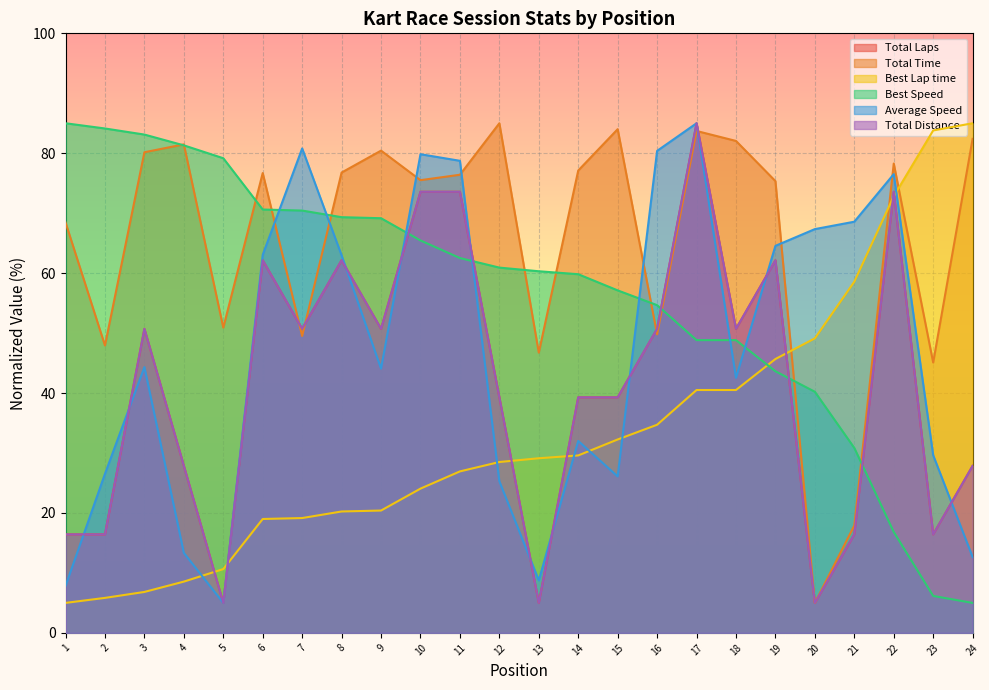

What are all the series names shown in the legend?

Total Laps, Total Time, Best Lap time, Best Speed, Average Speed, Total Distance